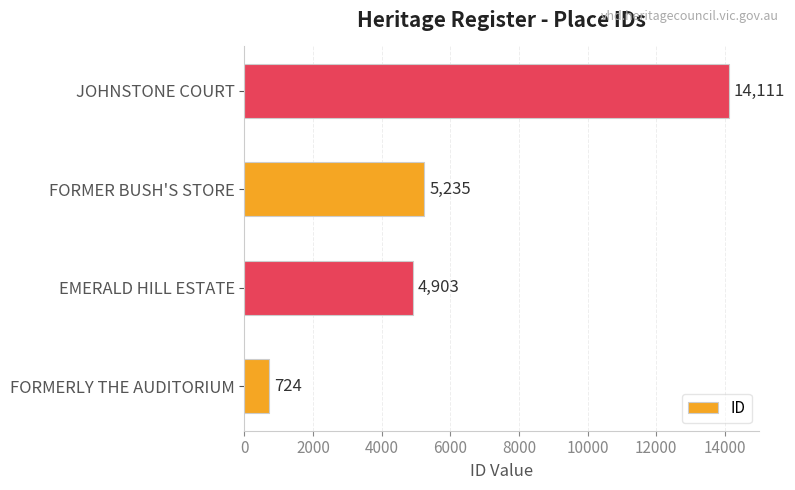

True or false: the data shows 5235 at FORMER BUSH'S STORE.

True